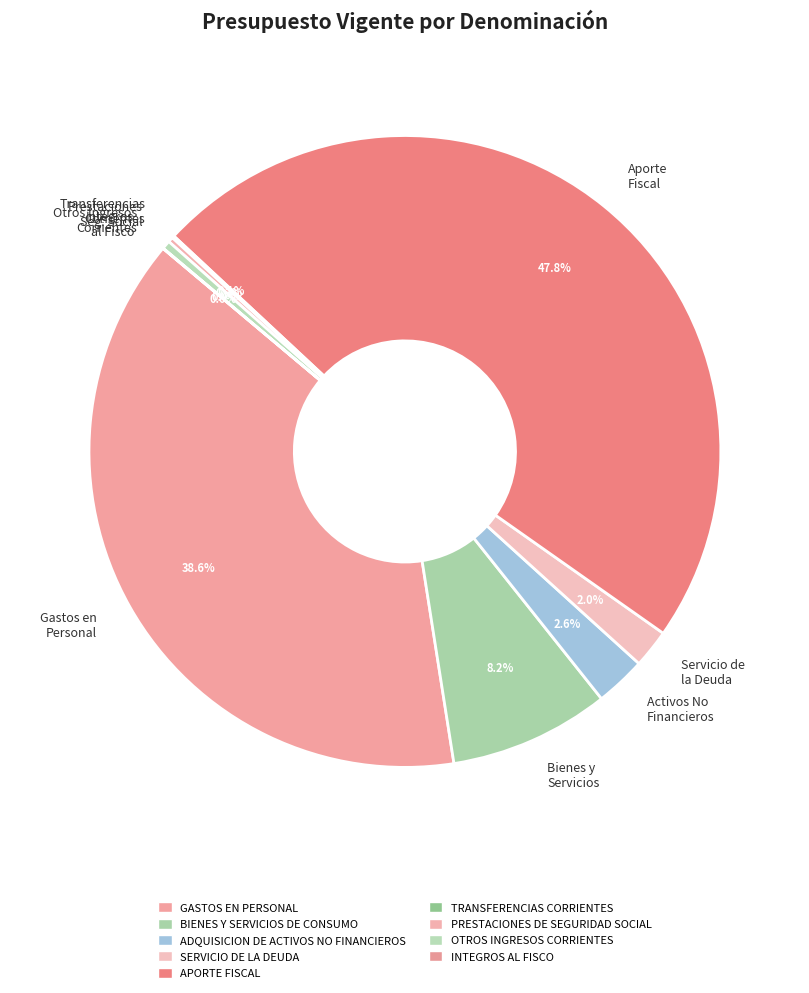

Does Bienes y Servicios represent more than half of the total?

No